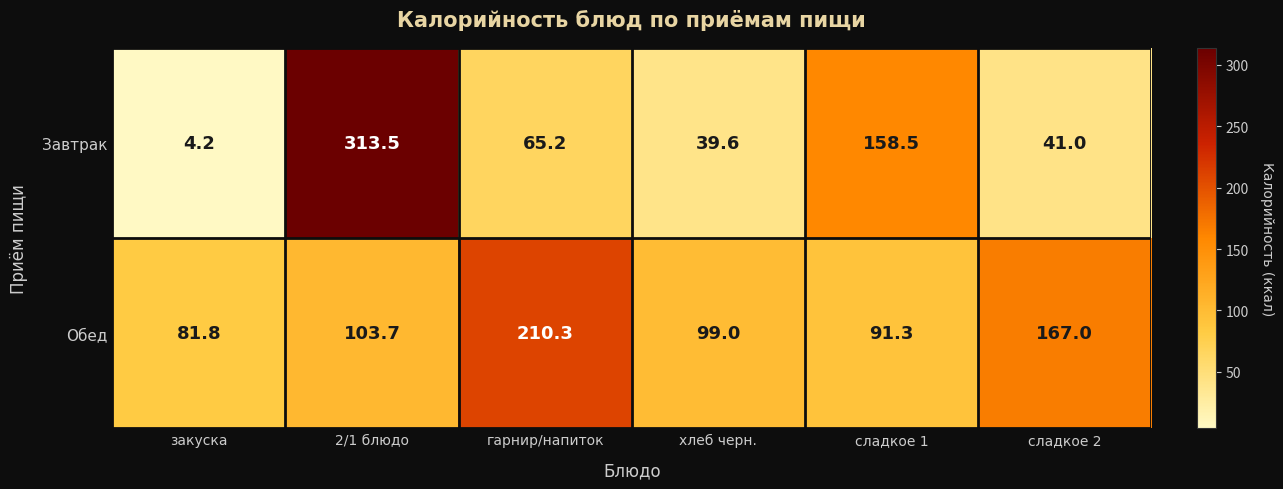

Which category has the highest value in the Завтрак series?

2/1 блюдо